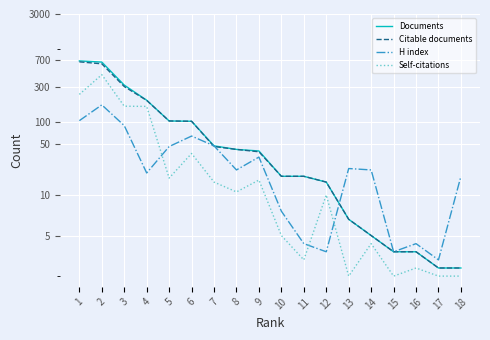

Which series changed the most between 1 and 4?

Documents